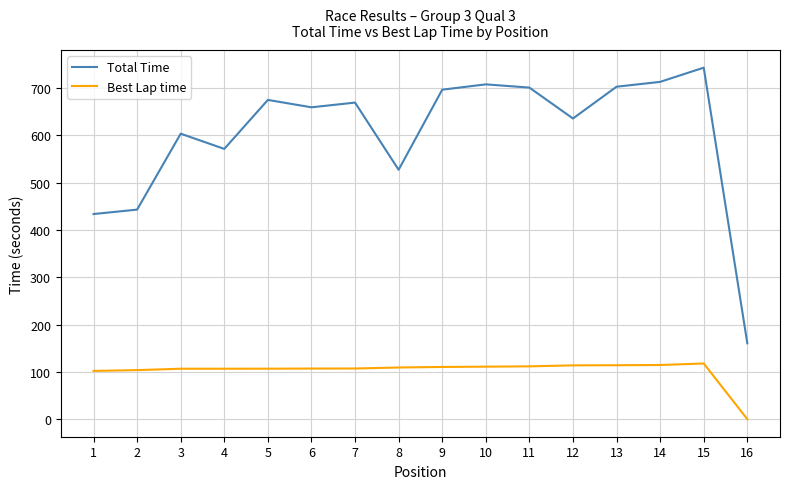

Is the value of Total Time at 8 greater than the value of Best Lap time at 4?

Yes